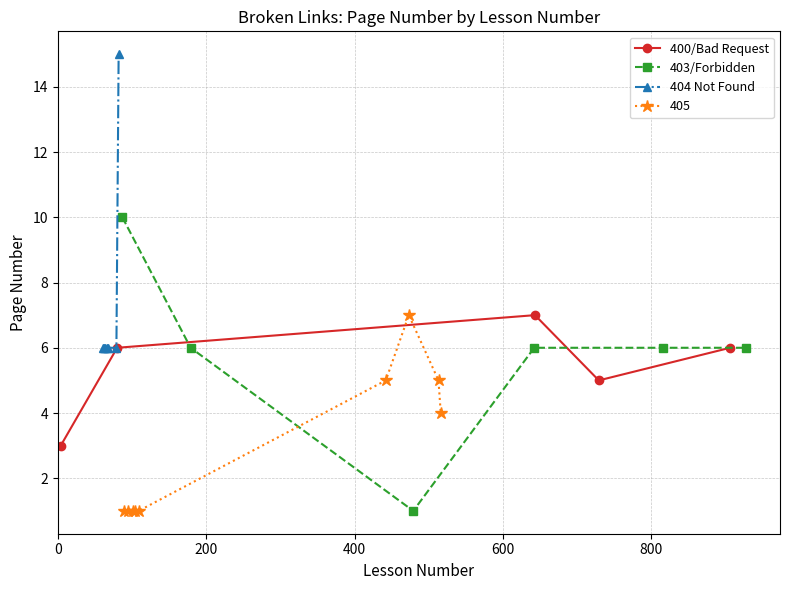

Where is the first local maximum?

82